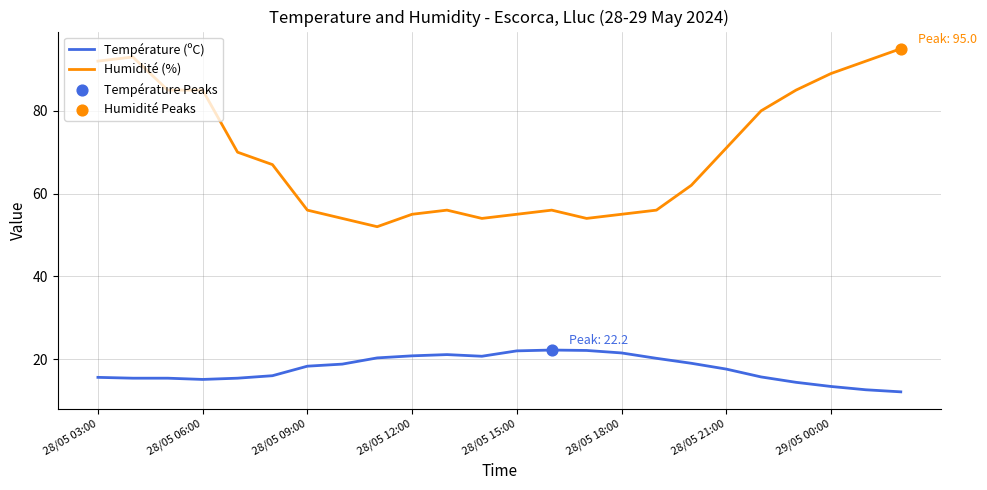

Which series has the widest spread of values?

Humidité (%)